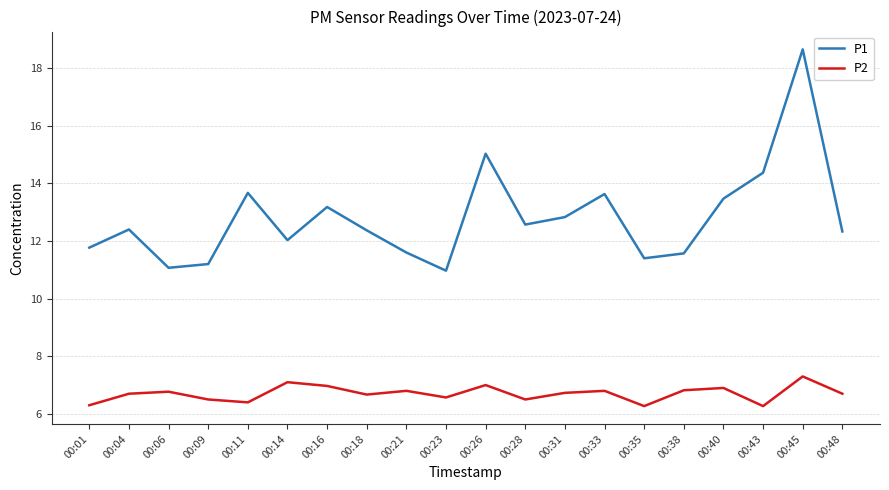

What is the difference between the highest and lowest values at 00:09?

4.7